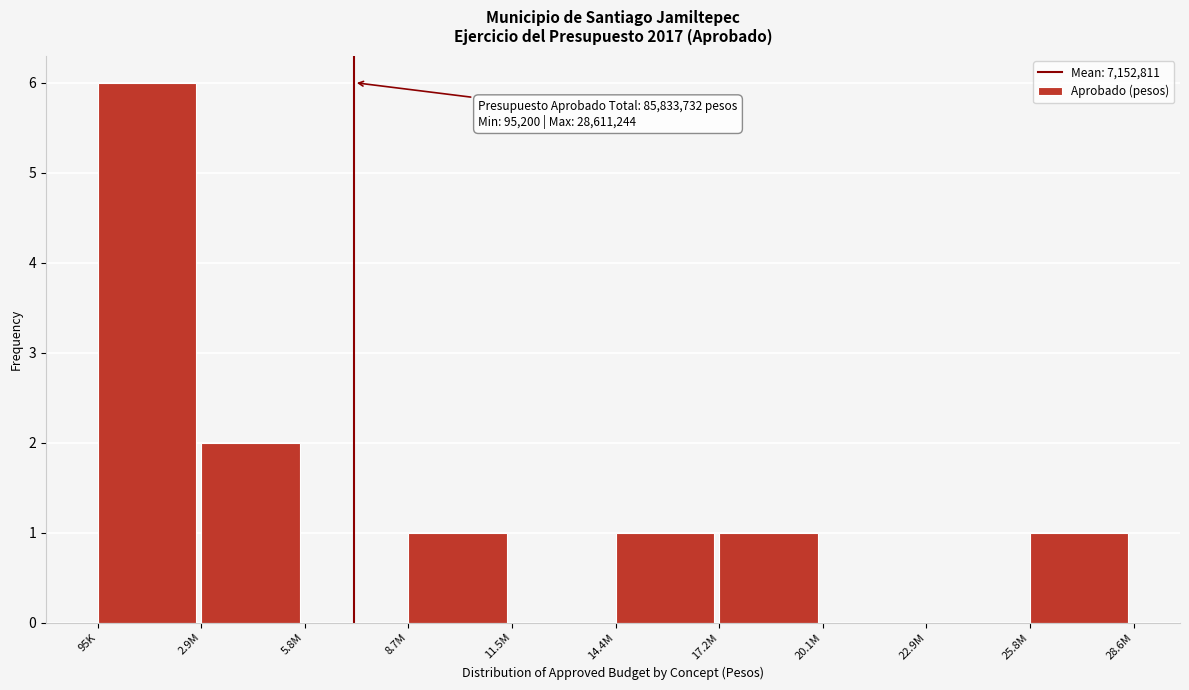

Reading left to right, list all the values displayed in this chart.

95K=6	2.9M=2	5.8M=0	8.7M=1	11.5M=0	14.4M=1	17.2M=1	20.1M=0	22.9M=0	25.8M=1